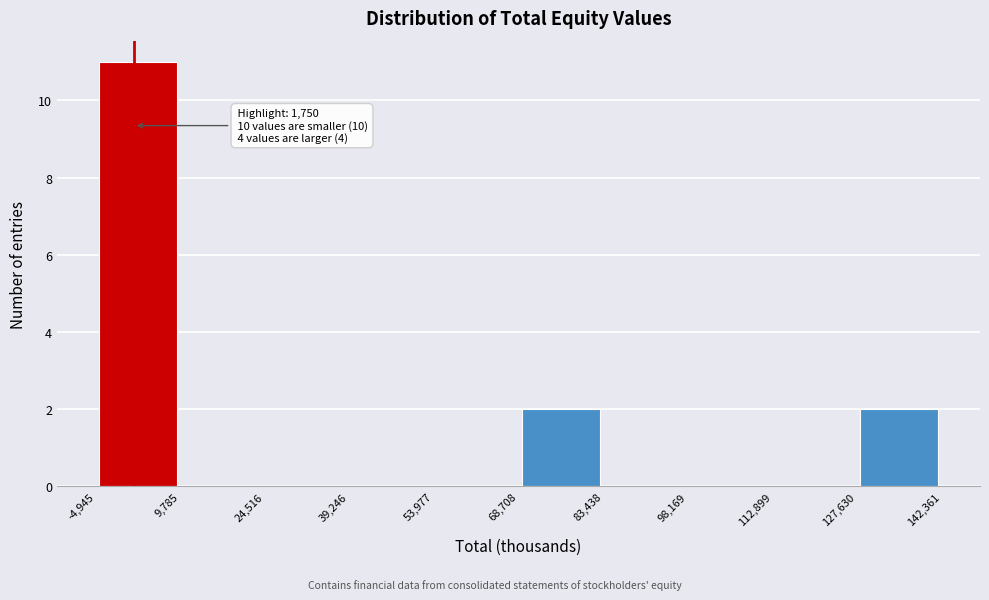

Over which range of the x-axis is the bar tallest?

-4,945 to 9,785